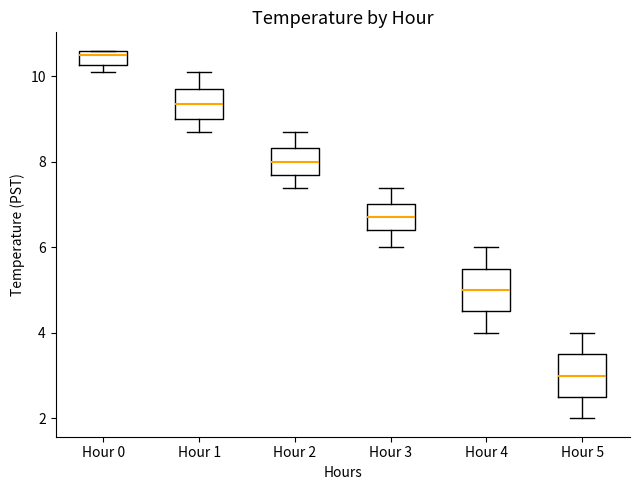

Where does the median line of the box for Hour 5 sit on the y-axis? The values are not printed on the chart, so give them approximately, as read against the axis.

3.0